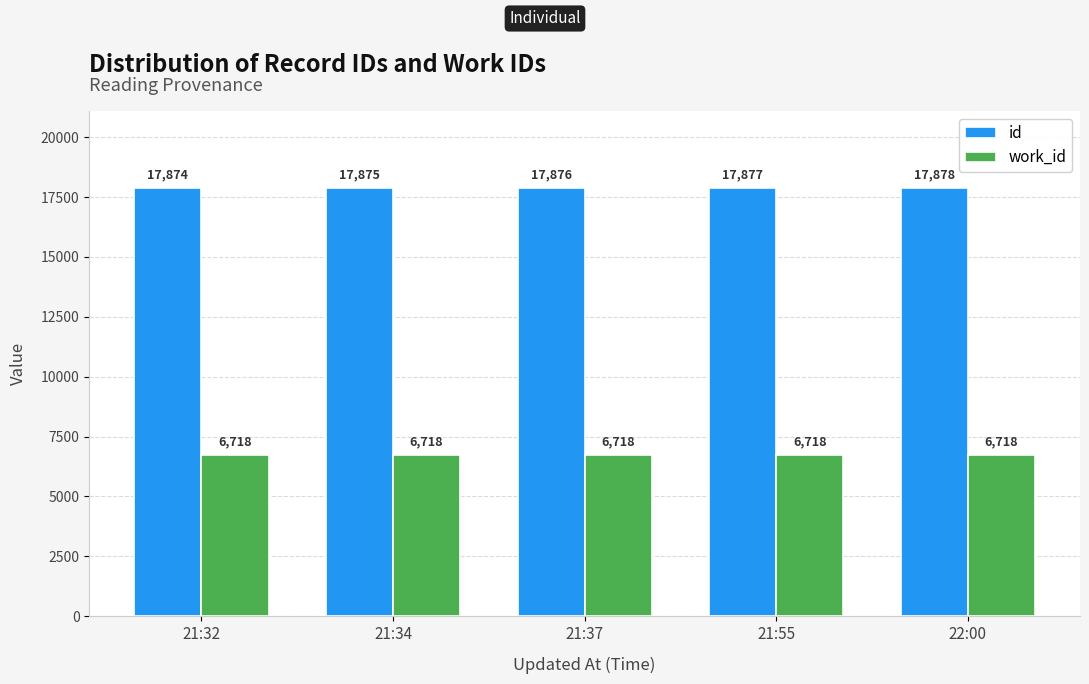

What is the sum of the work_id values at 21:37 and 21:32?

13436